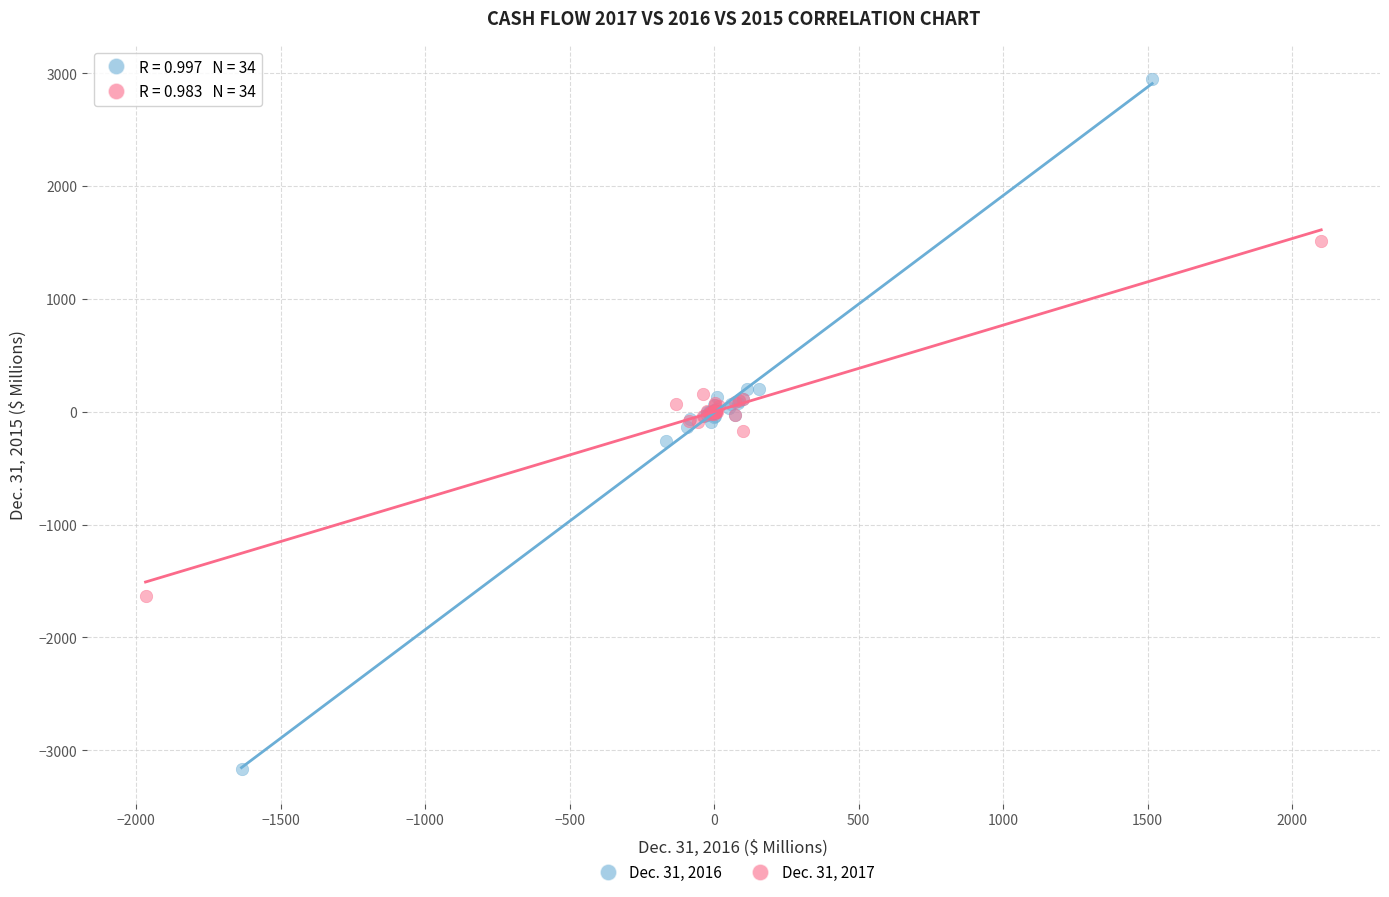

What are all the series names shown in the legend?

Dec. 31, 2016, Dec. 31, 2017